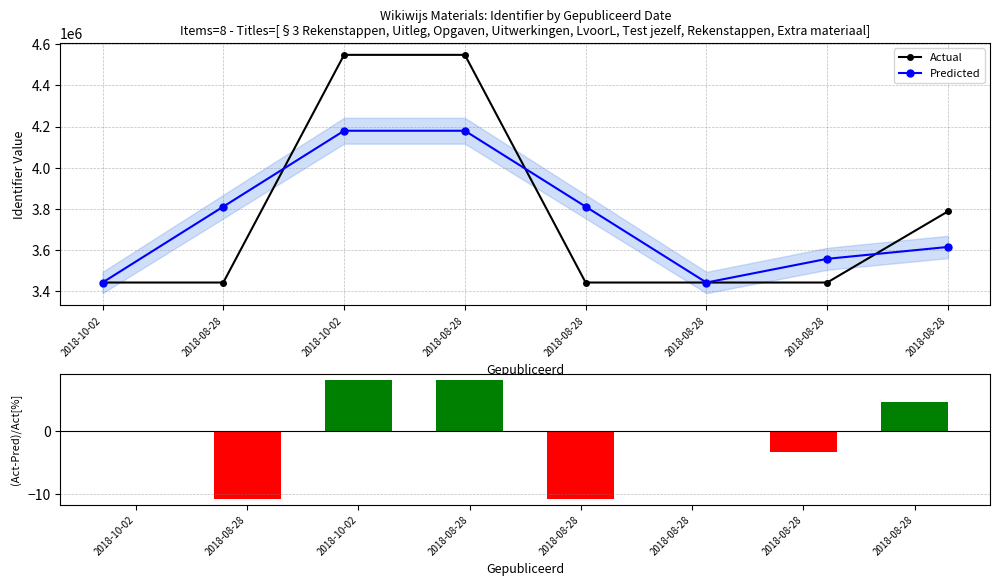

What is the minimum value for Actual?

3442234